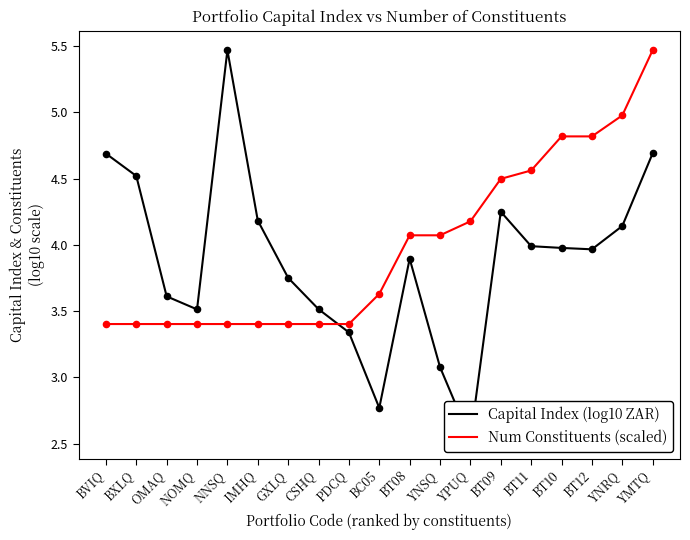

What are all the series names shown in the legend?

Capital Index (log10 ZAR), Num Constituents (scaled)